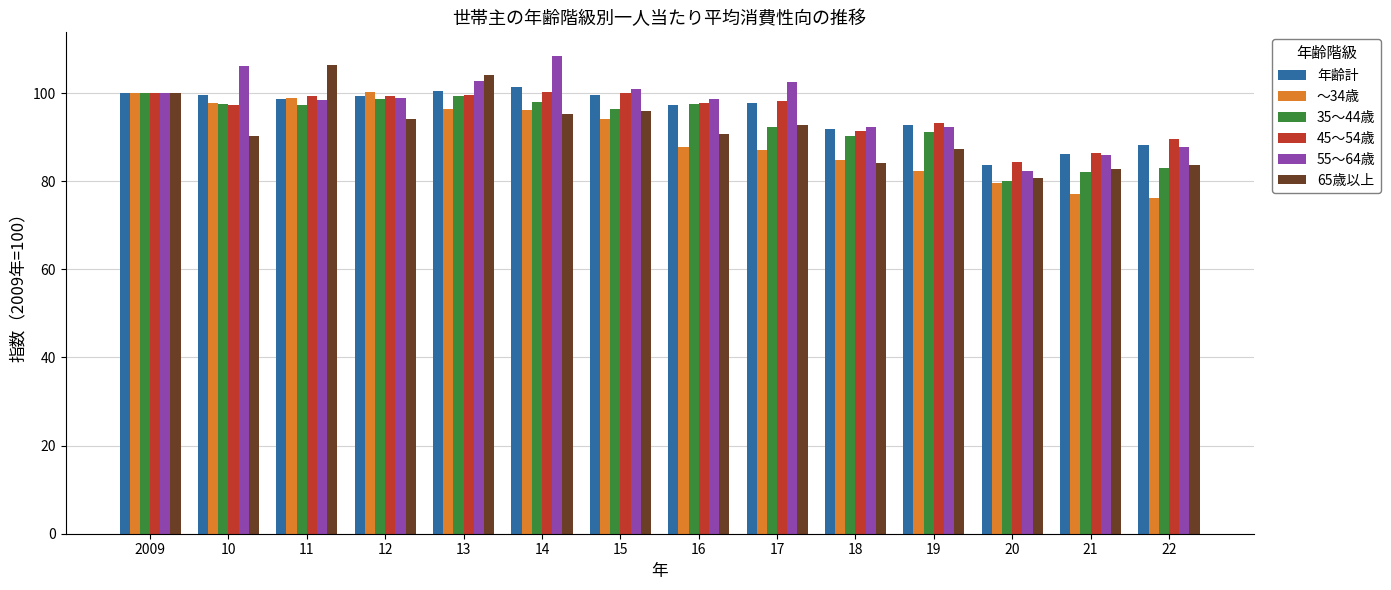

What is the sum of all 35～44歳 values?

1303.3